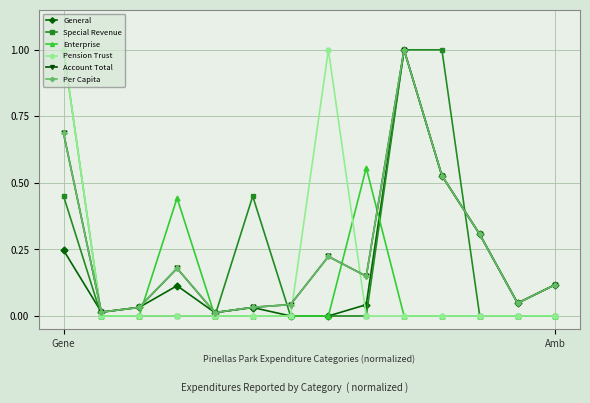

In Per Capita, how many points are lower than both neighbors (excluding endpoints)?

4